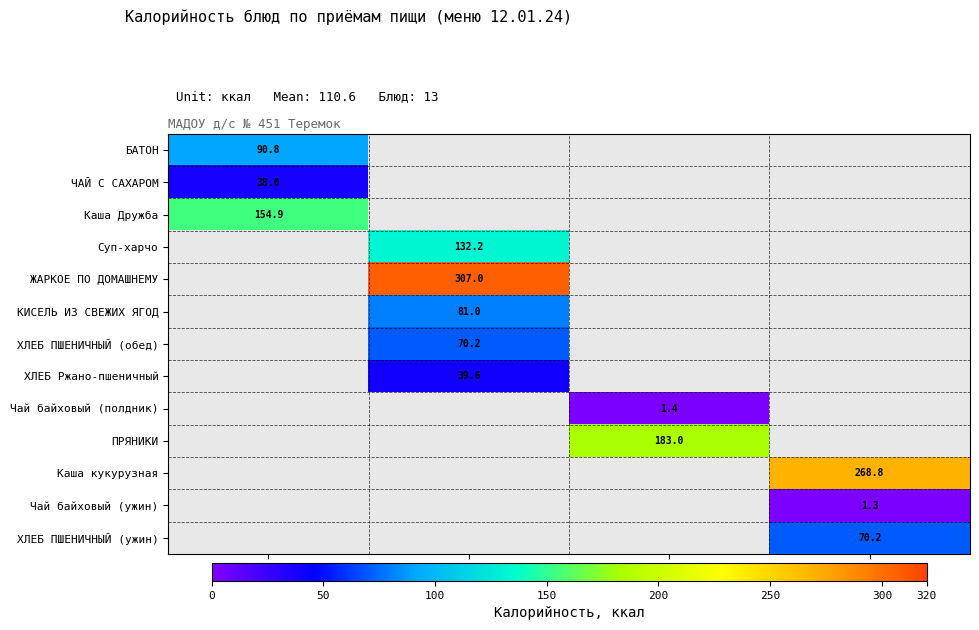

The ЧАЙ С САХАРОМ series shows 38.0 at ЗАВТРАК. True or false?

True